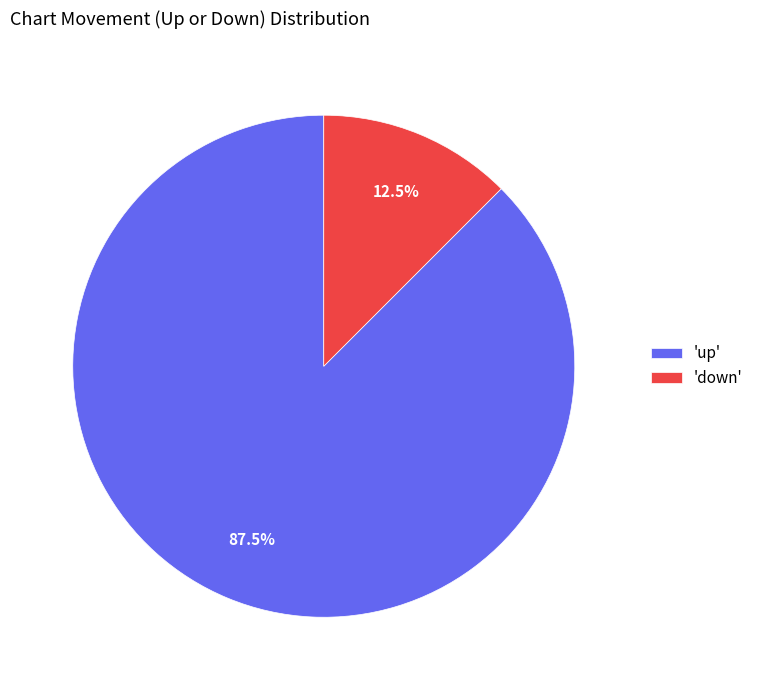

Rank the categories by value from highest to lowest.

'up', 'down'